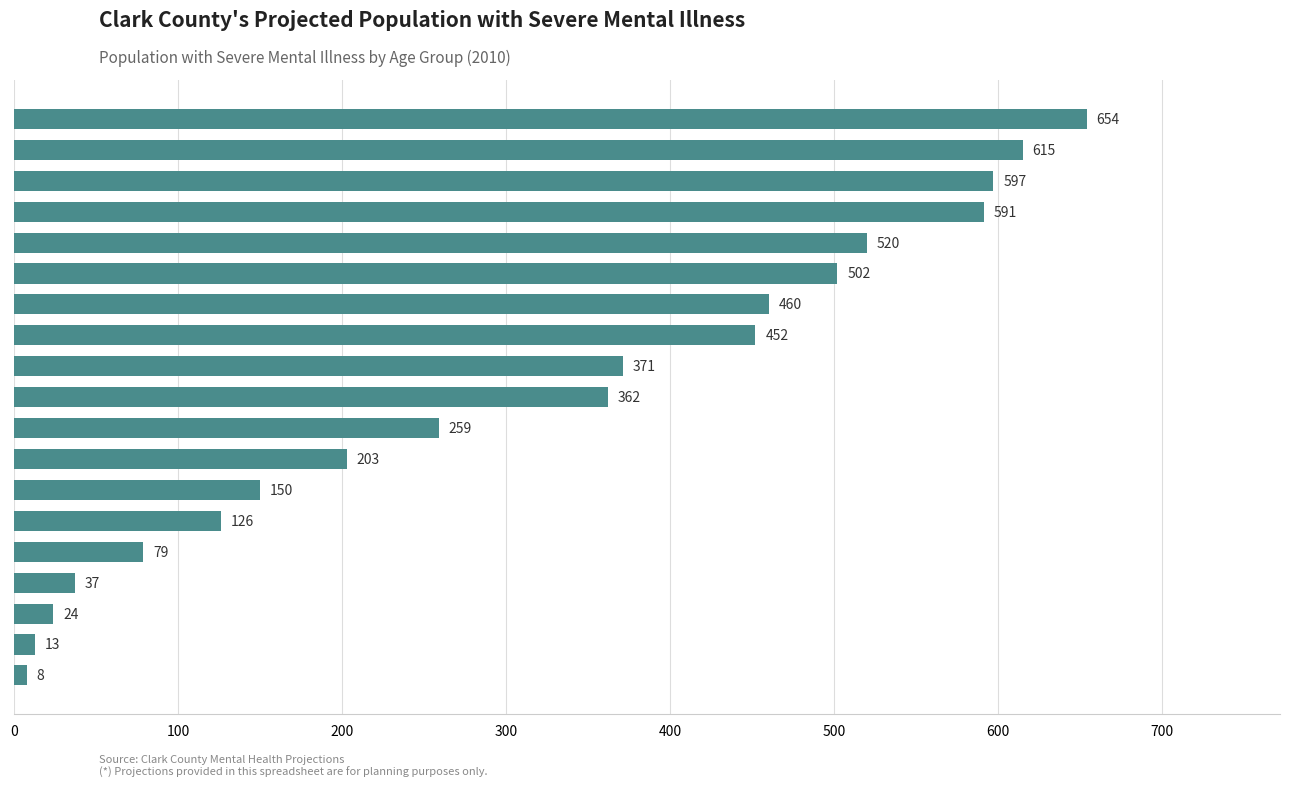

List the labels in order of value, smallest first.

95+, 5-9, 90-94, 10-14, 85-89, 80-84, 75-79, 70-74, 65-69, 30-34, 25-29, 35-39, 20-24, 40-44, 15-19, 45-49, 60-64, 50-54, 55-59